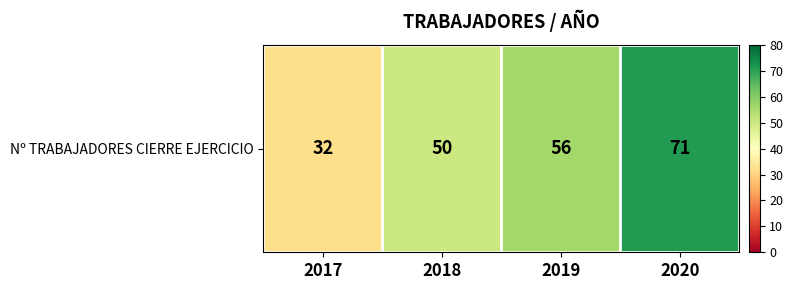

Count the number of categories in the chart.

4